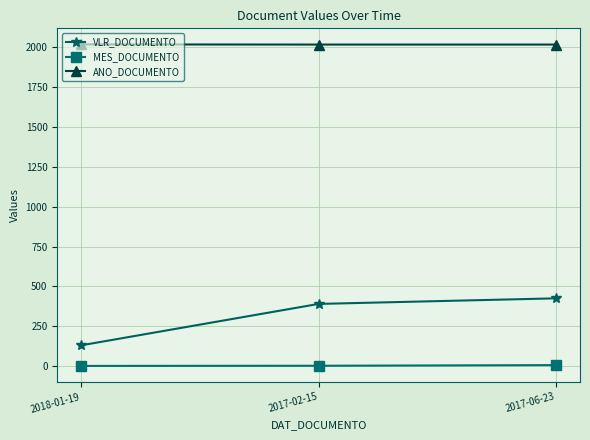

Does the chart display data point markers on the line(s)?

Yes